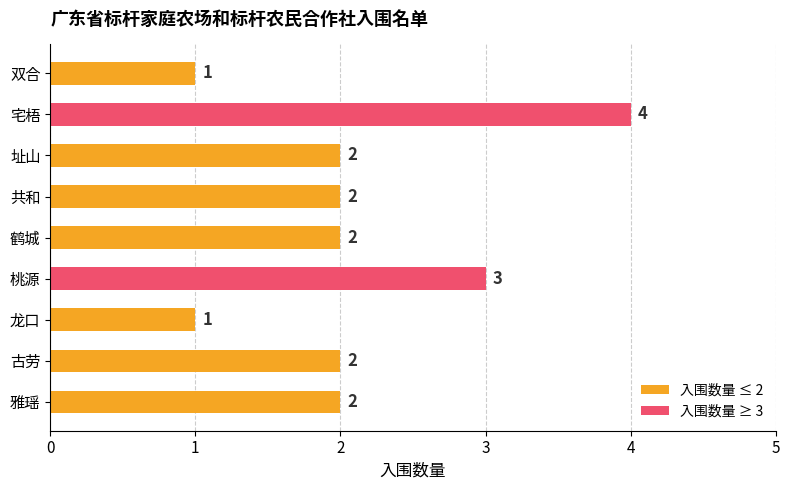

Approximately how many times larger is the value at 龙口 compared to 双合?

1.0